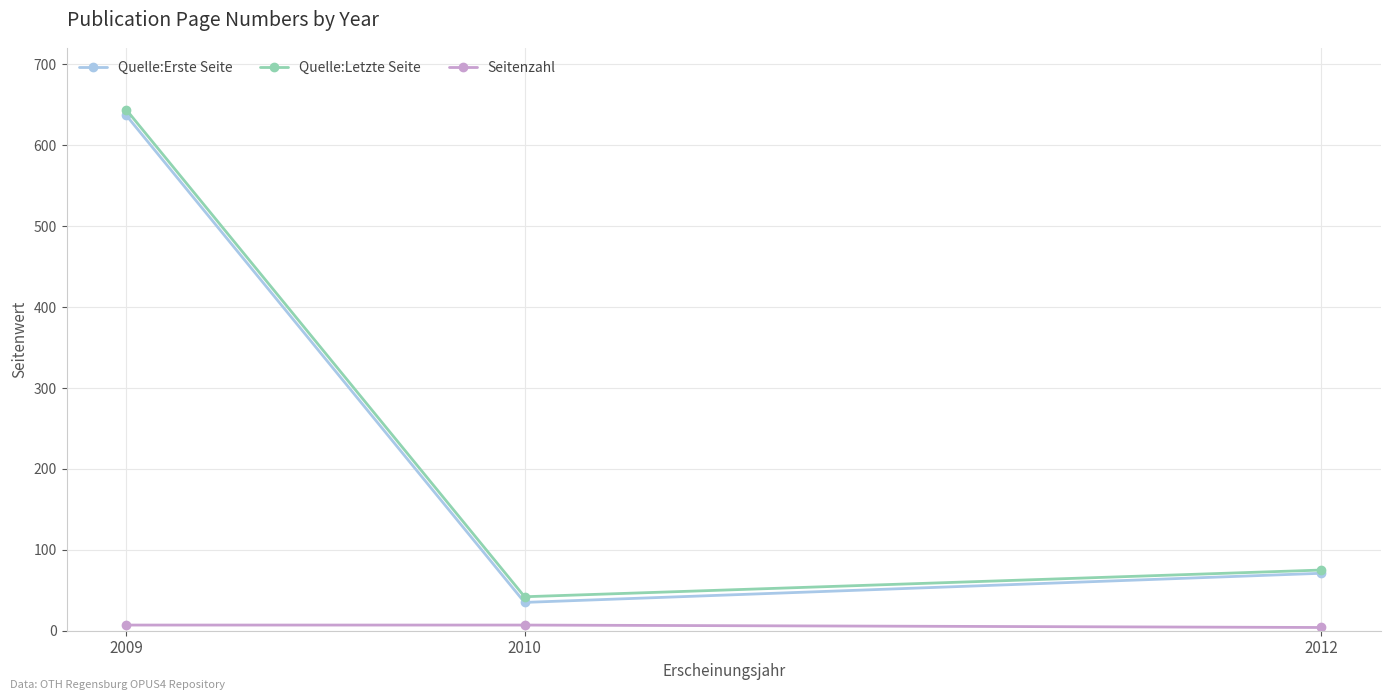

Where does the Quelle:Letzte Seite series first go above 75?

2009